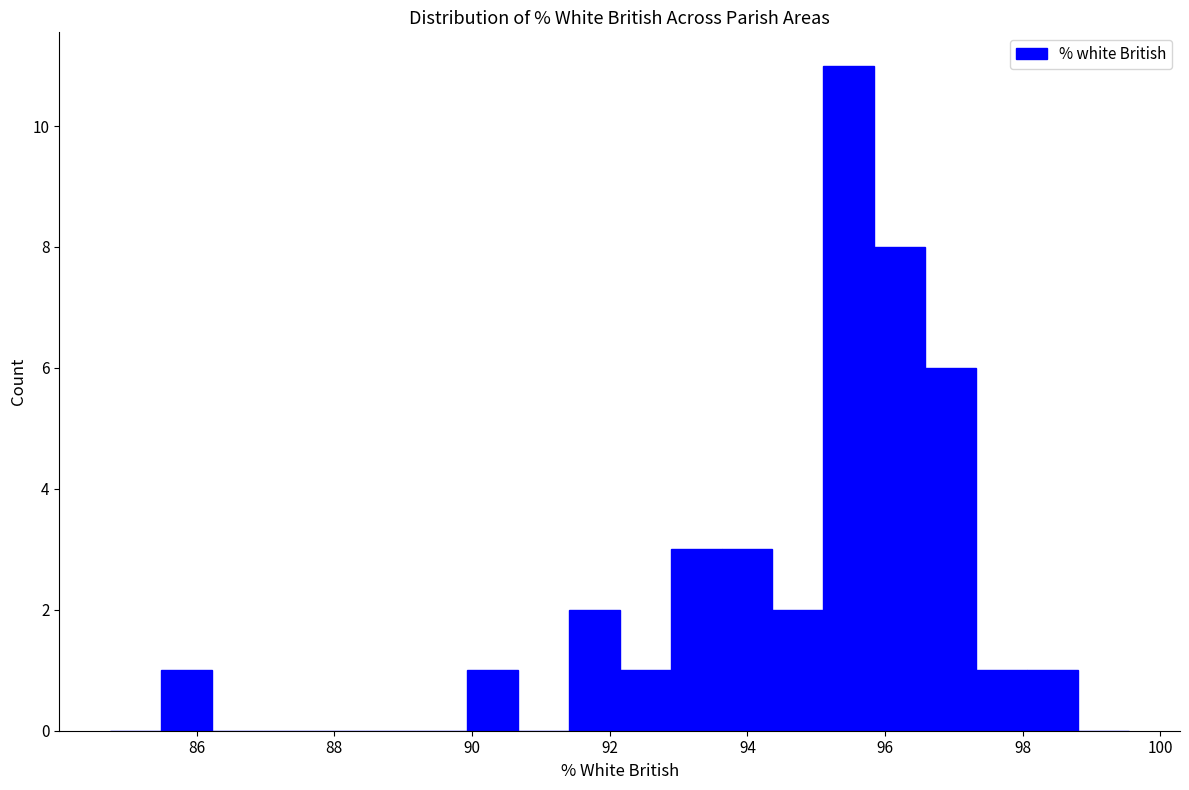

Read against the x-axis, roughly where is the centre of the tallest bar?

95.4